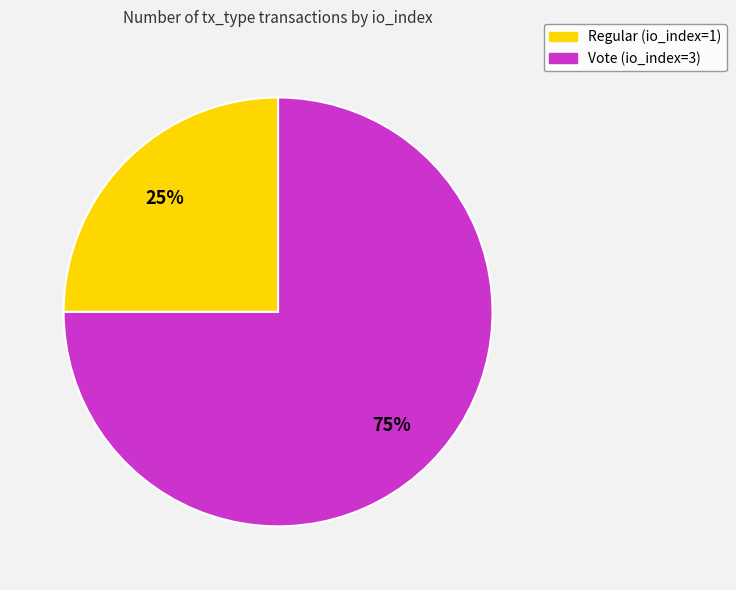

How many slices are in this pie chart?

2